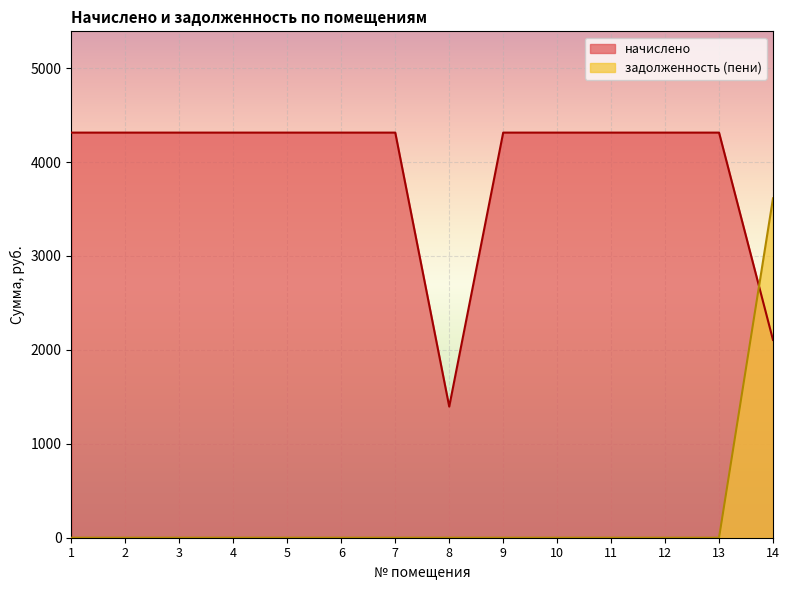

Which has a higher value, 1 or 4?

1